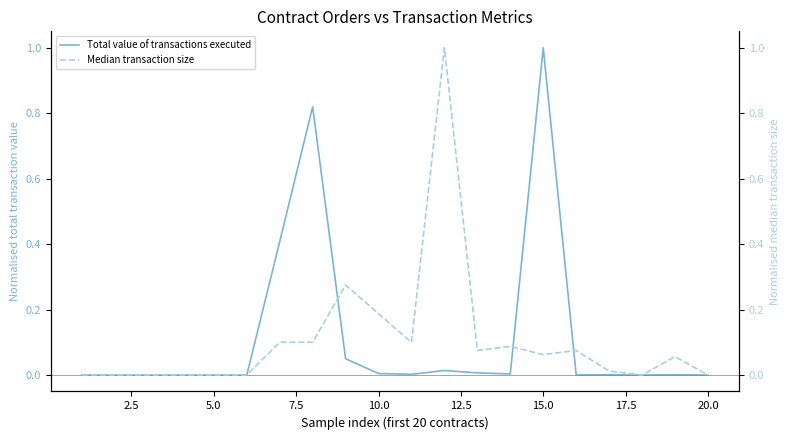

Does the chart display data point markers on the line(s)?

No